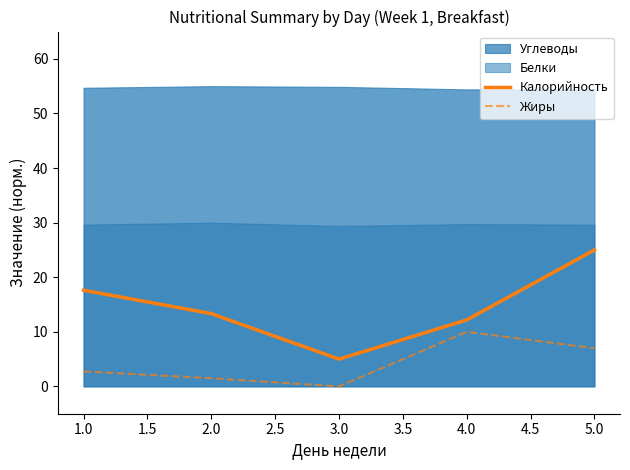

True or false: Калорийность has more than 0 interior local peaks.

False